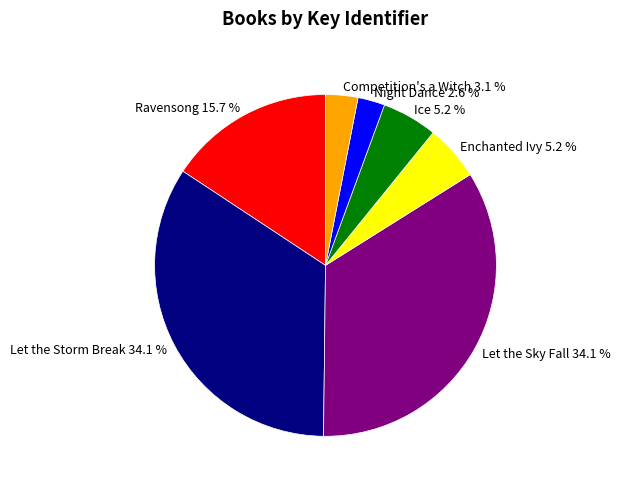

The Let the Sky Fall slice represents 26% of the pie. True or false?

False